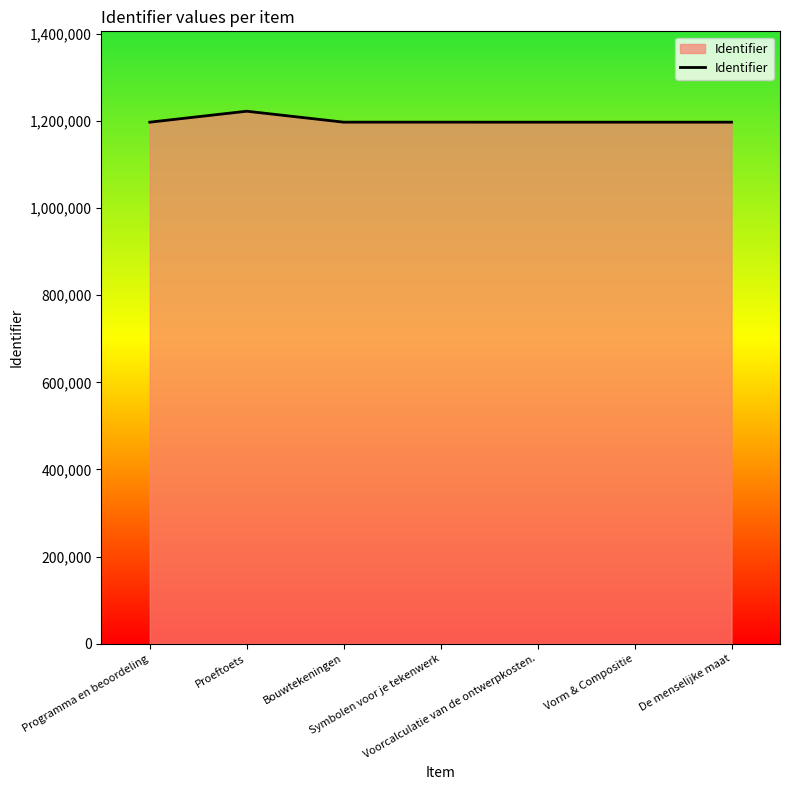

What is the greatest value displayed?

1222001